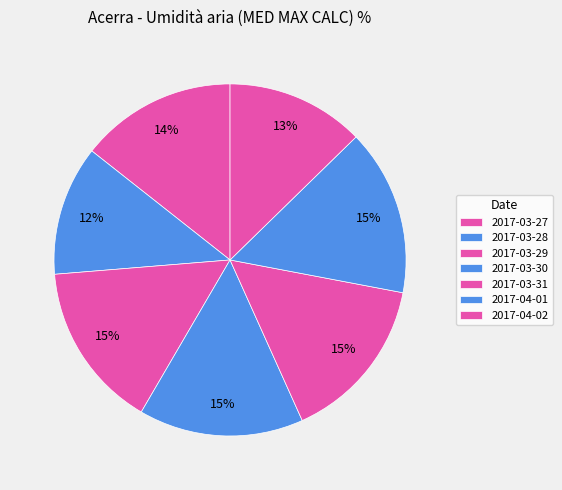

Count the number of slices in the pie.

7